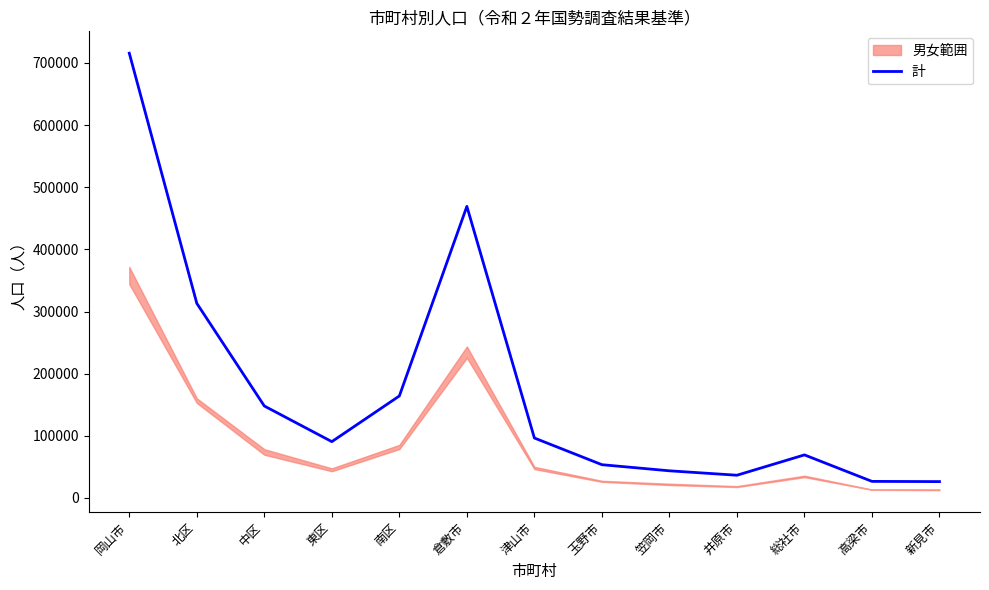

Where does the data first go above 90580?

岡山市